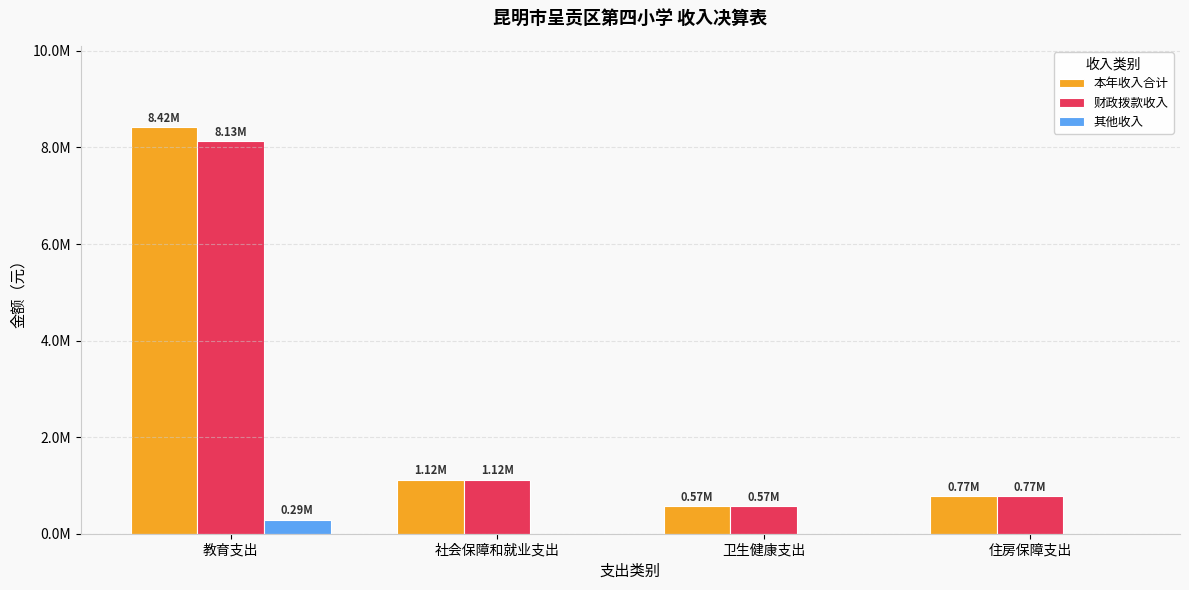

Is it true that 财政拨款收入 equals 1241121.7 at 住房保障支出?

False